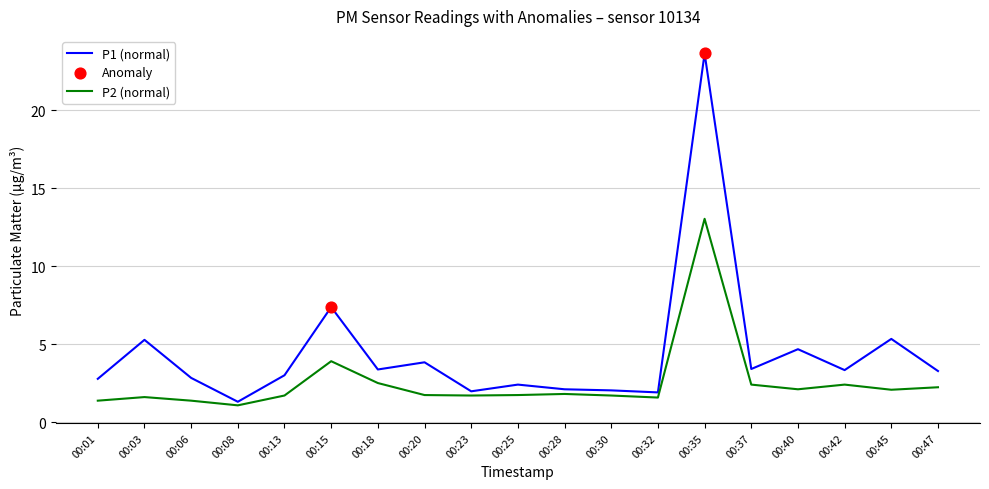

At how many categories does at least one series exceed 18?

1